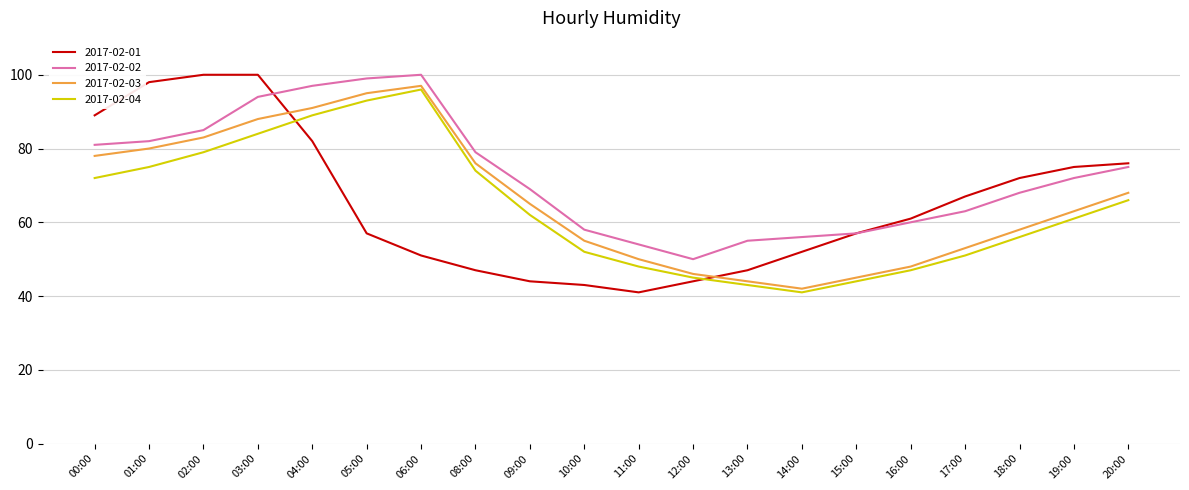

What is the difference between the maximum and minimum values in the 2017-02-01 series?

59